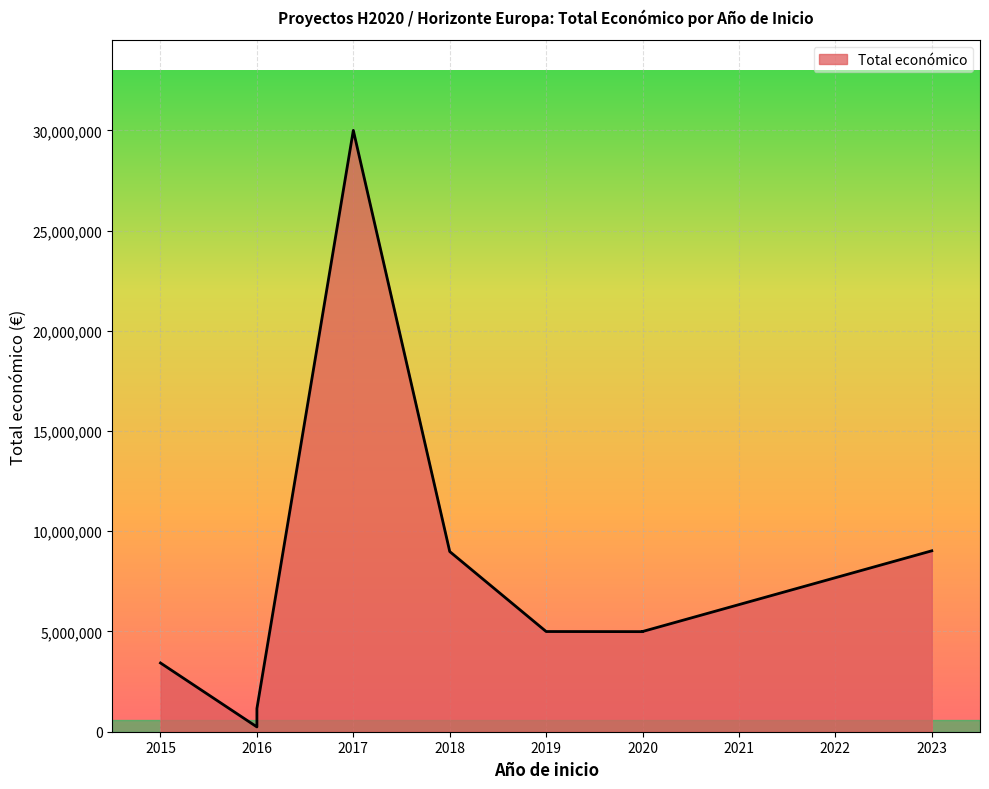

What is the sum of the values at 2020 and 2018?

13980329